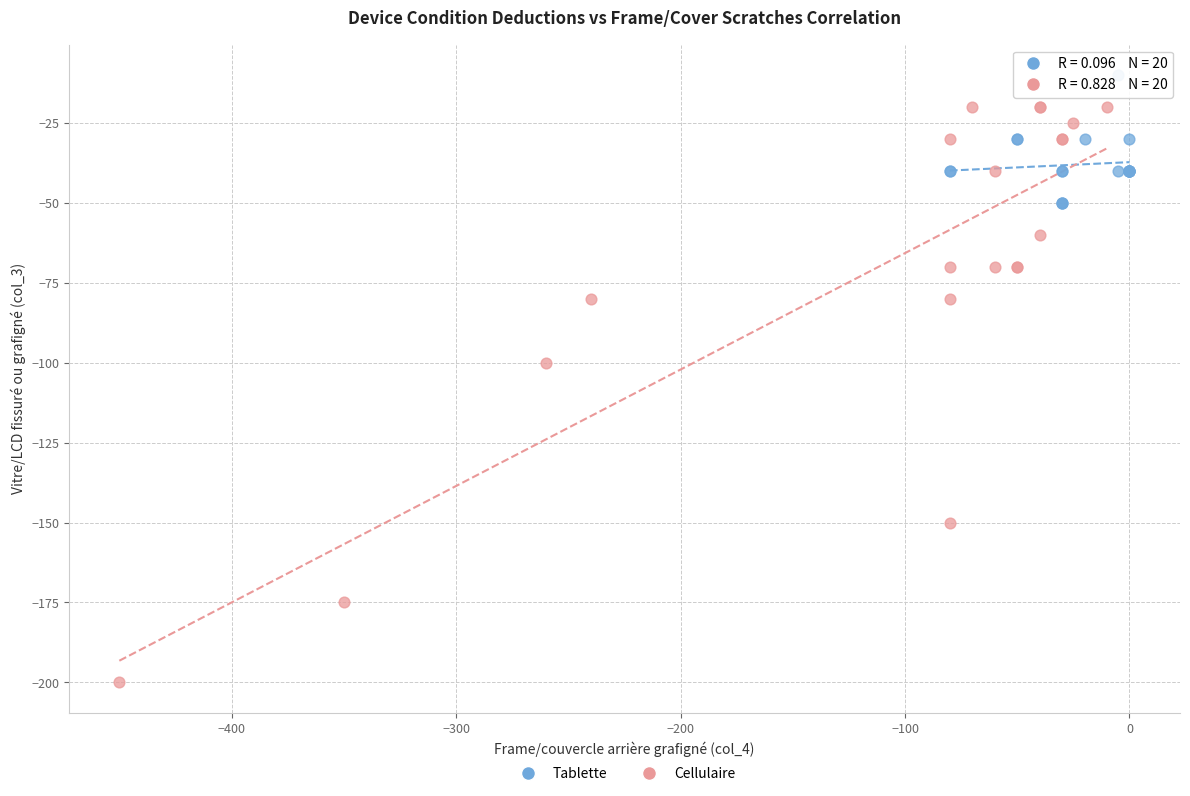

Which series reaches the maximum Y coordinate?

Tablette